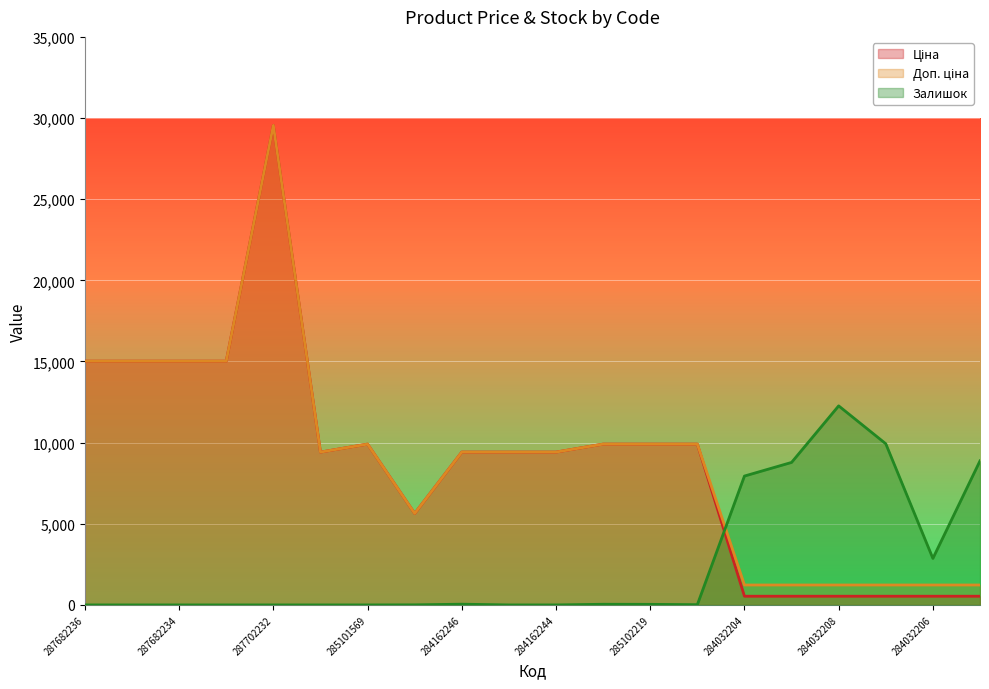

Count the number of categories in the chart.

20